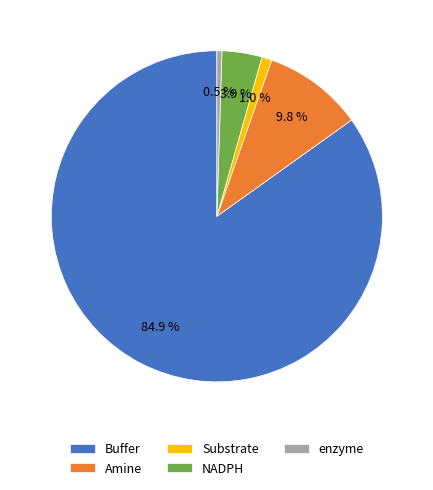

What is the largest slice in the pie chart?

Buffer